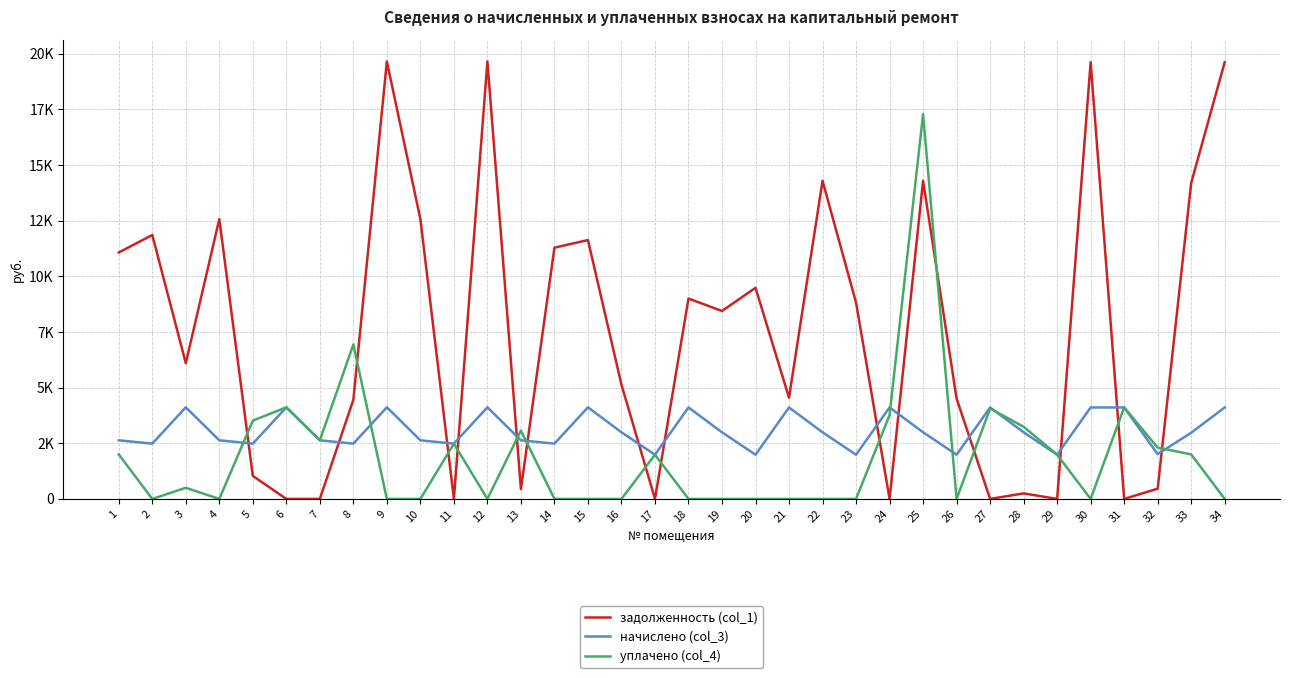

Does the chart have visible grid lines?

Yes